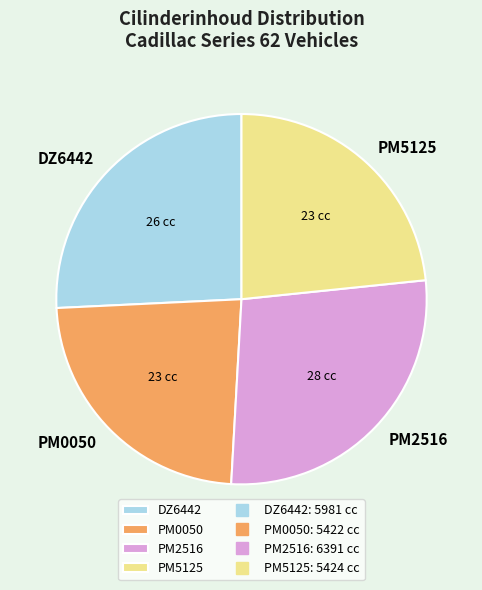

Which has a higher value, PM0050 or PM2516?

PM2516